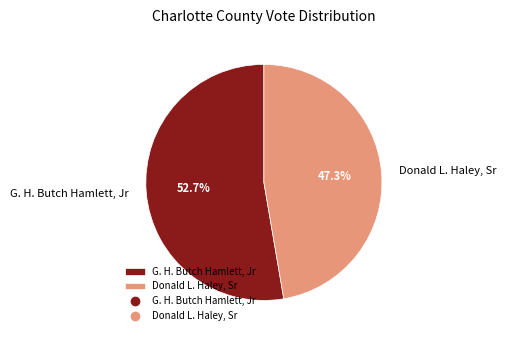

Do Donald L. Haley, Sr and G. H. Butch Hamlett, Jr together represent more than half of the pie?

Yes